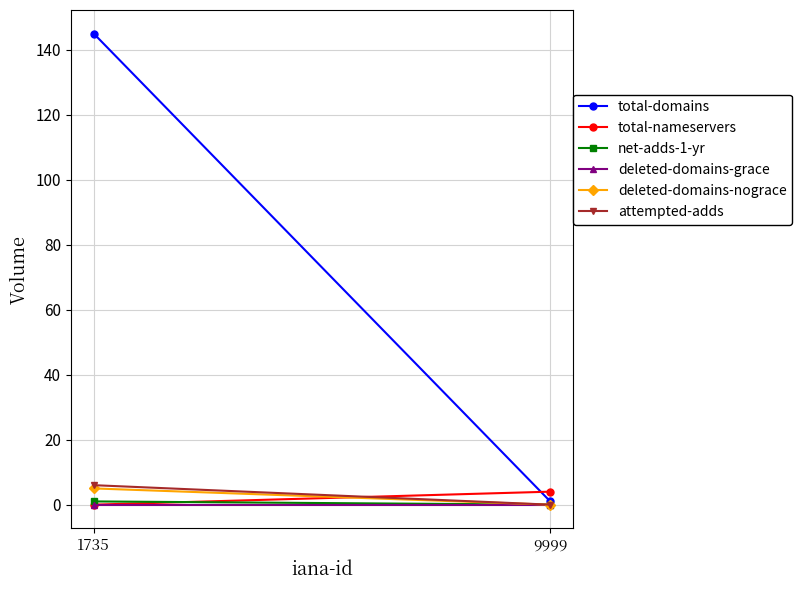

Reading left to right, list all the values displayed in this chart.

total-domains: 145	1
total-nameservers: 0	4
net-adds-1-yr: 1	0
deleted-domains-grace: 0	0
deleted-domains-nograce: 5	0
attempted-adds: 6	0